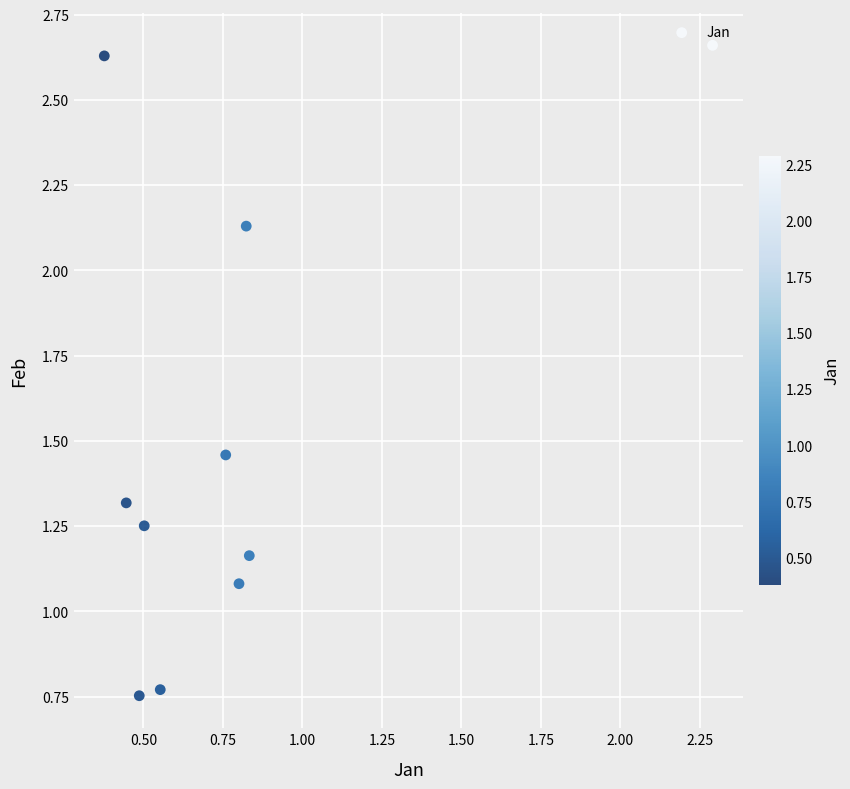

What is the range of Y values (max minus min)?

1.9